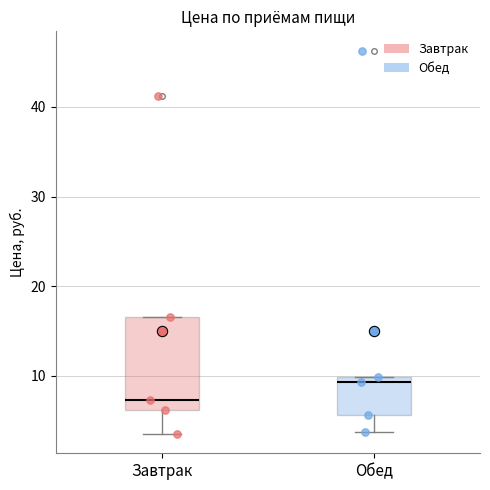

Where does the lower whisker of the box for Завтрак end on the y-axis? The values are not printed on the chart, so give them approximately, as read against the axis.

3